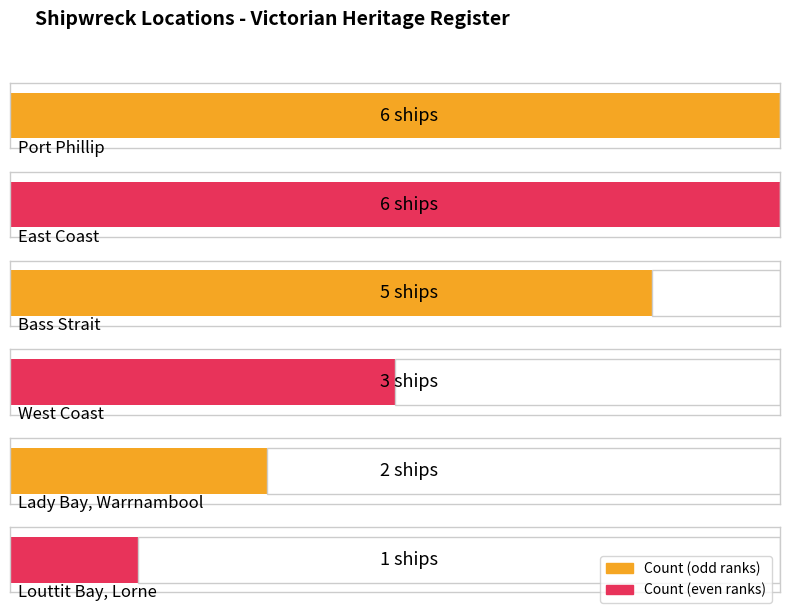

What is the difference between the maximum and second lowest values?

4